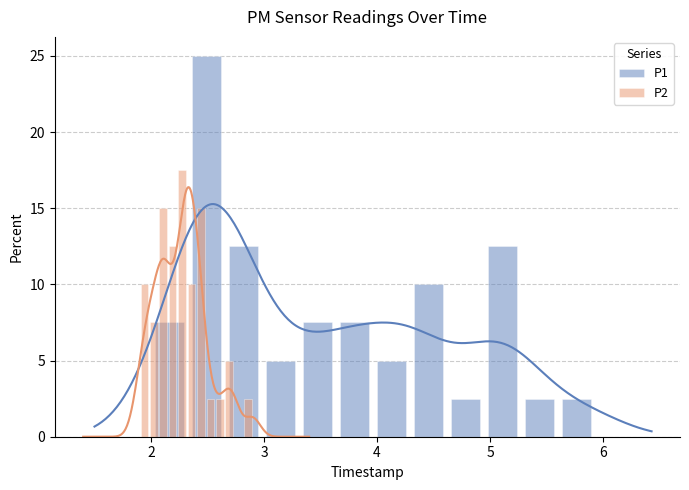

Reading left to right, what are all the values shown in this chart?

P1: 7.5	25.0	12.5	5.0	7.5	7.5	5.0	10.0	2.5	12.5	2.5	2.5
P2: 10.0	7.5	15.0	12.5	17.5	10.0	15.0	2.5	2.5	5.0	0.0	2.5